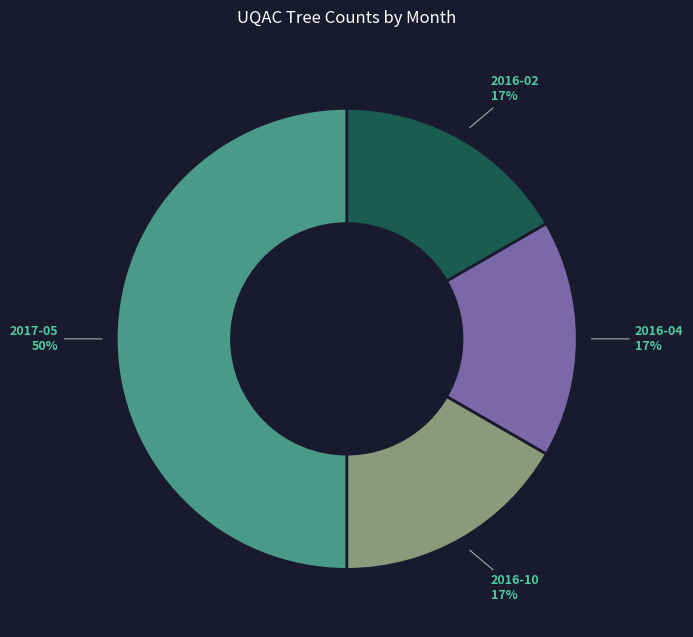

Which slice is the largest?

2017-05